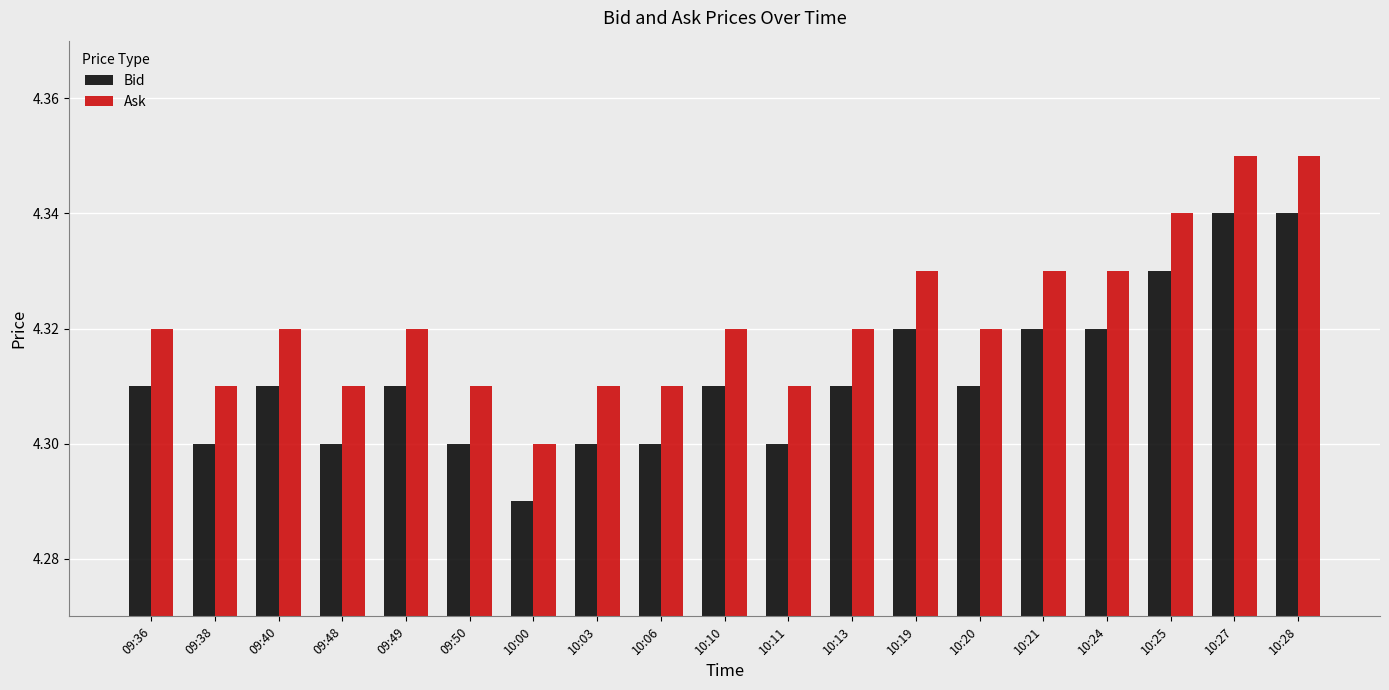

Rank the series at 09:50 from lowest to highest value.

Bid, Ask